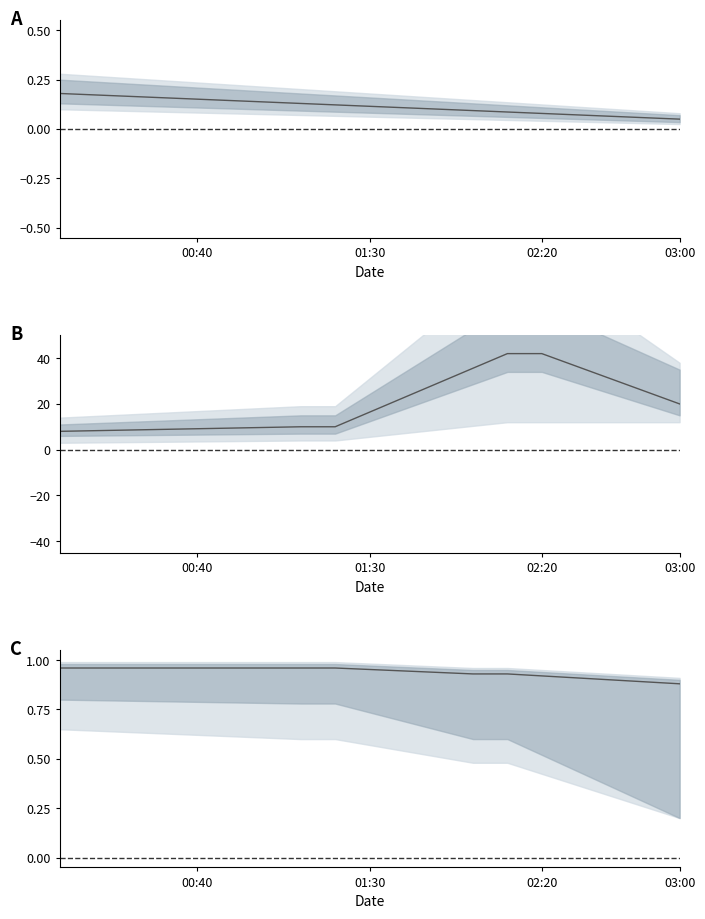

Is it true that col_10 equals 43.2 at 16?

False